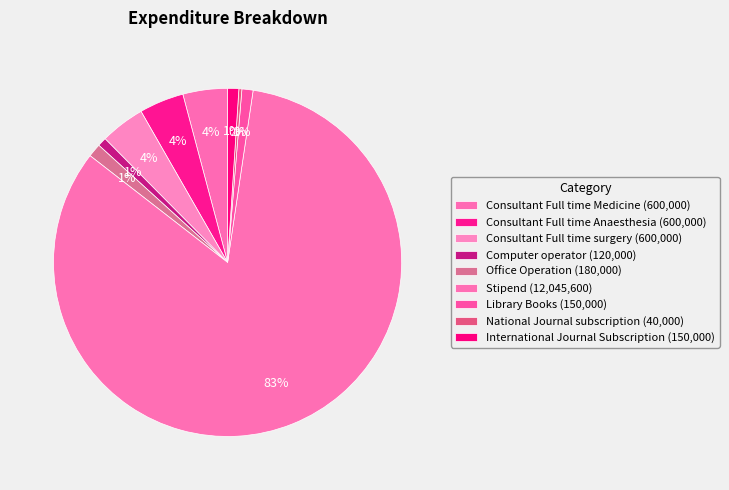

What percentage is the Consultant Full time Anaesthesia slice, to the nearest percent?

4%